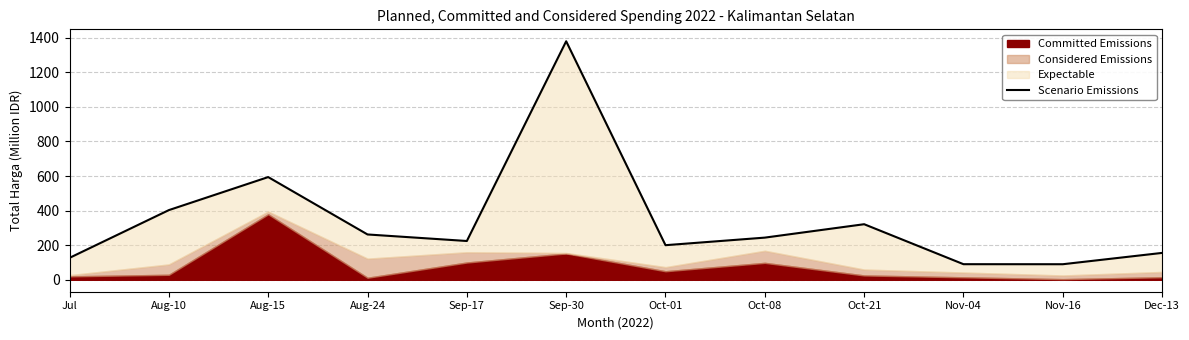

Reading left to right, extract all data points from this chart.

126.9	403.1	594.1	262.2	224.4	1379.6	200.2	243.9	321.5	90.3	90.1	155.6